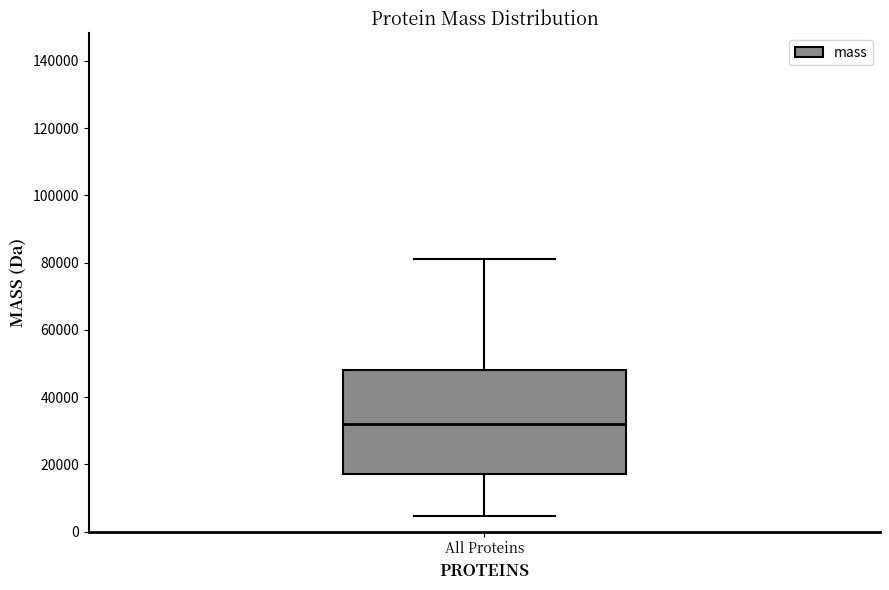

Transcribe this box plot: give where the median line is, the range the box spans, and where the two whiskers end, as read against the y-axis. The values are not printed on the chart, so give them approximately, as read against the axis.

median 32000, box 18000 to 48000, whiskers 4000 to 82000